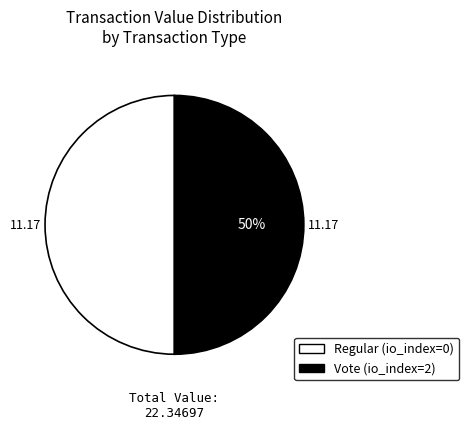

Do Vote and Regular together represent more than half of the pie?

Yes